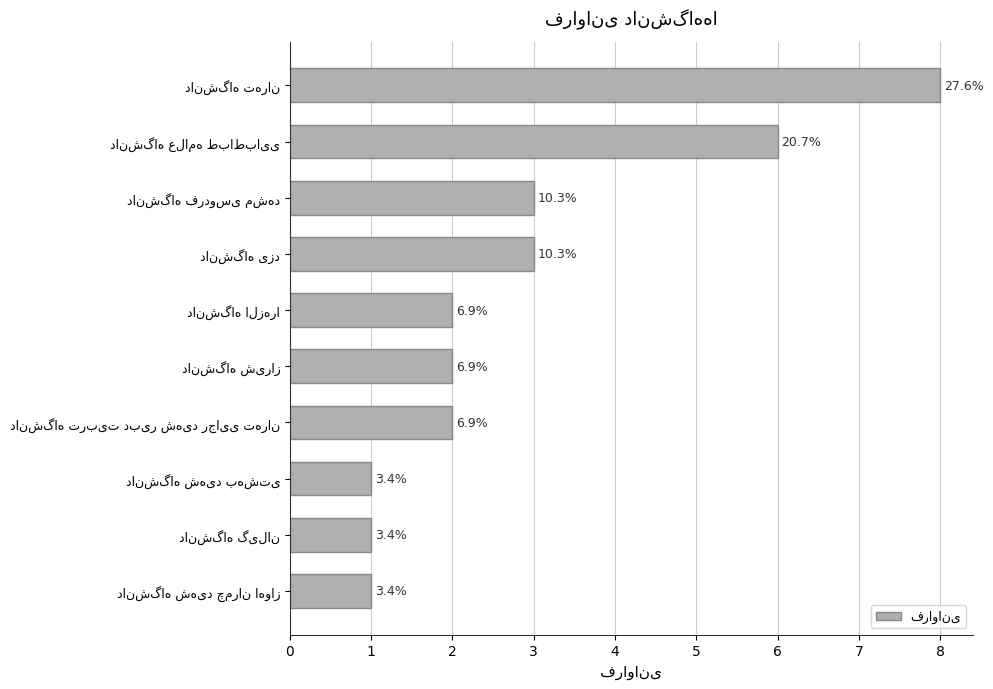

What is the sum of all values?

29